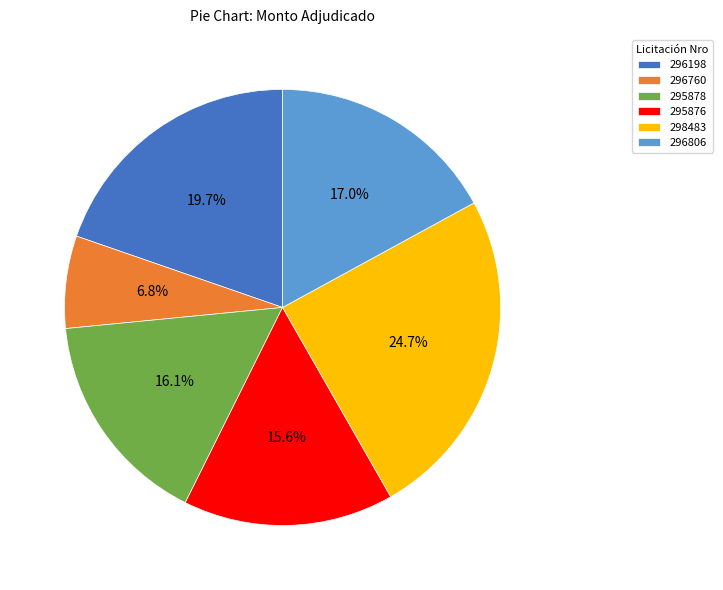

Does 296806 account for over 50% of the chart?

No